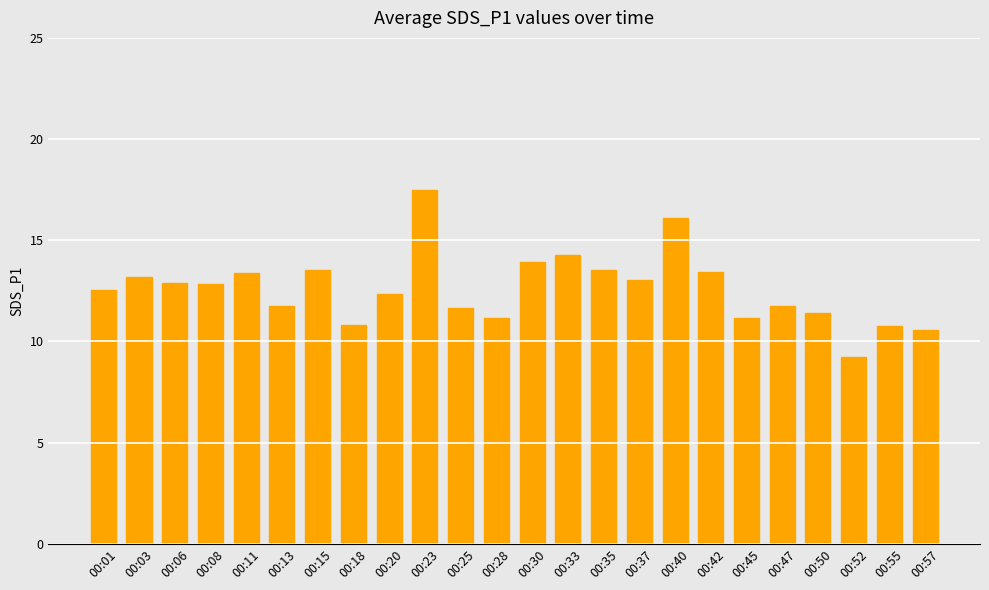

What is the ratio of the value at 00:23 to the value at 00:08?

1.4